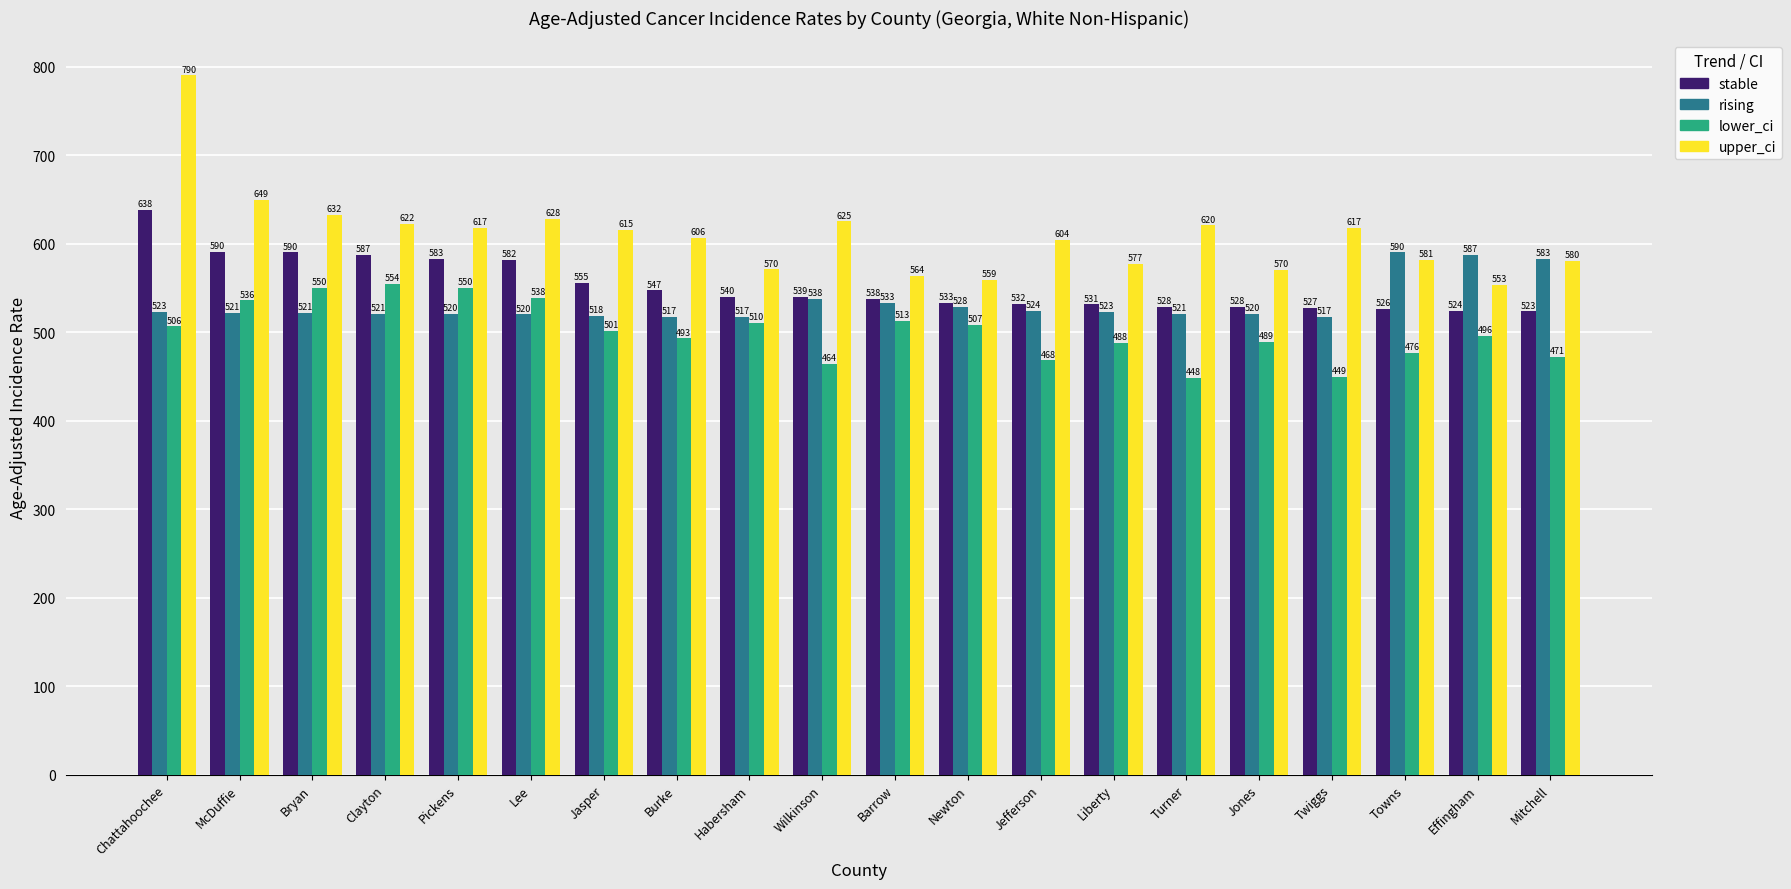

What is the value of the upper_ci bar at the 12th from the left?

559.2